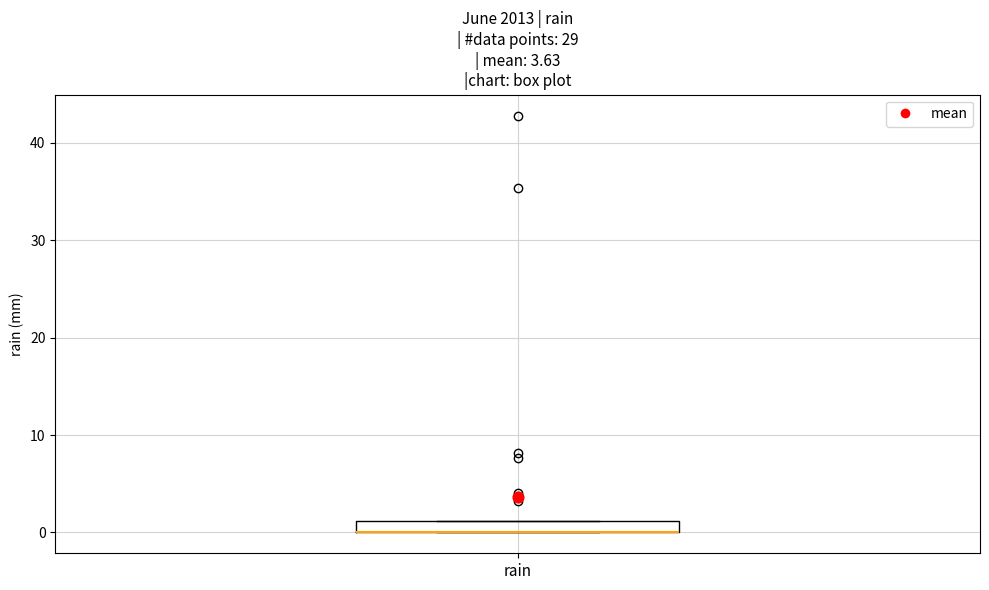

Where is the upper edge of the box for rain on the y-axis? The values are not printed on the chart, so give them approximately, as read against the axis.

1